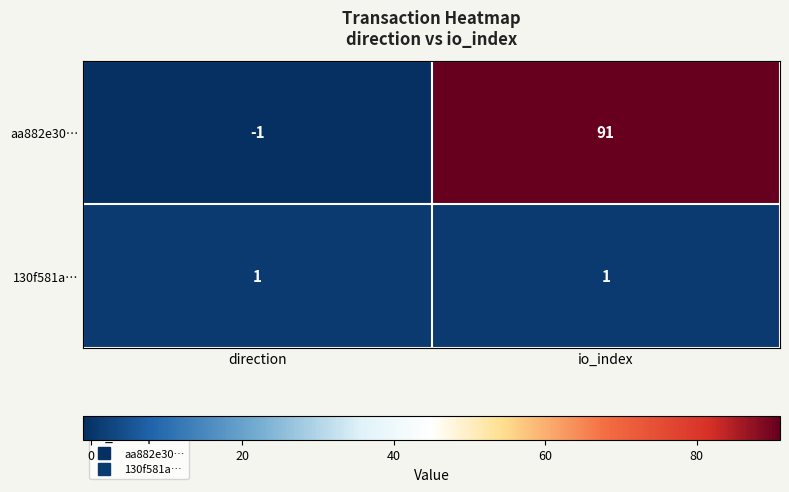

What is the sum of all aa882e30… values?

90